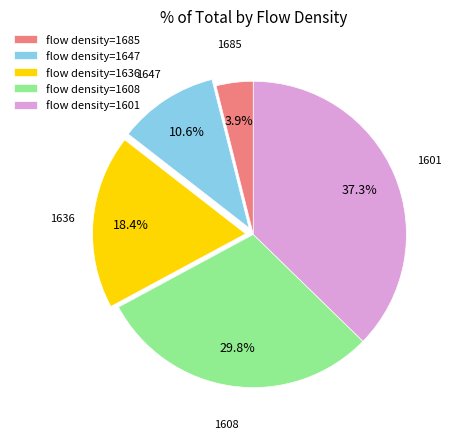

How many slices are in this pie chart?

5